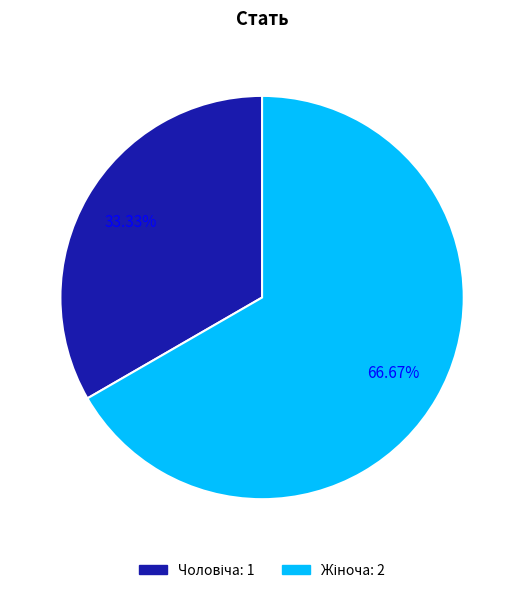

Is there any slice that represents more than half of the pie?

Yes